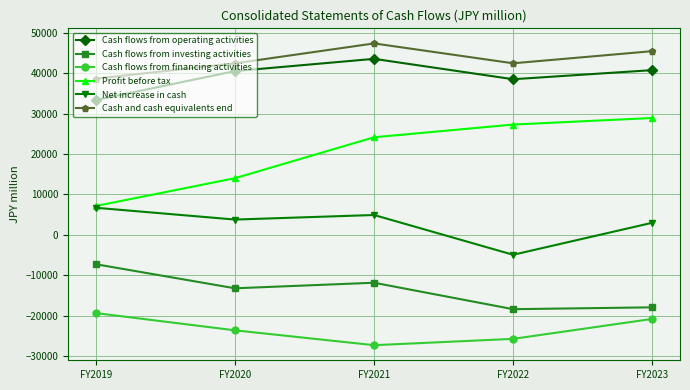

Where is the first local maximum for Net increase in cash?

FY2021